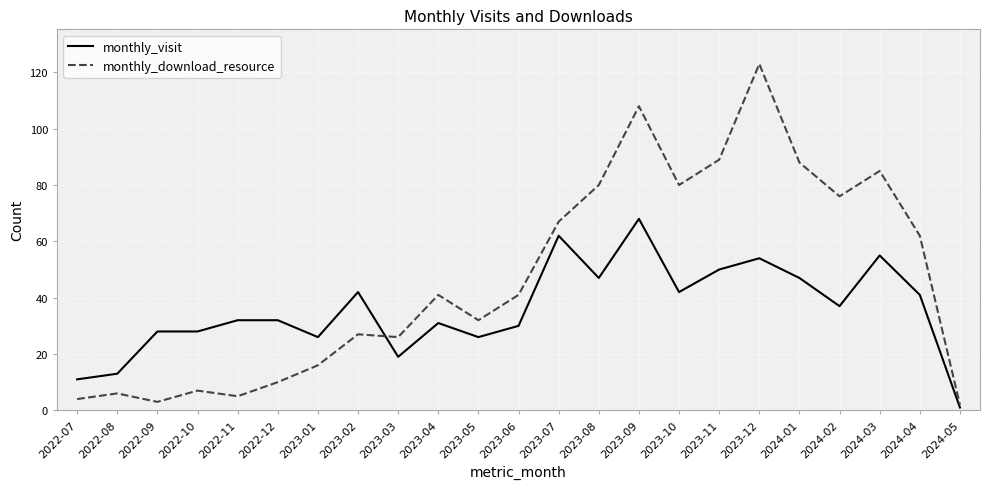

The value of monthly_visit at 2023-11 is 28. True or false?

False